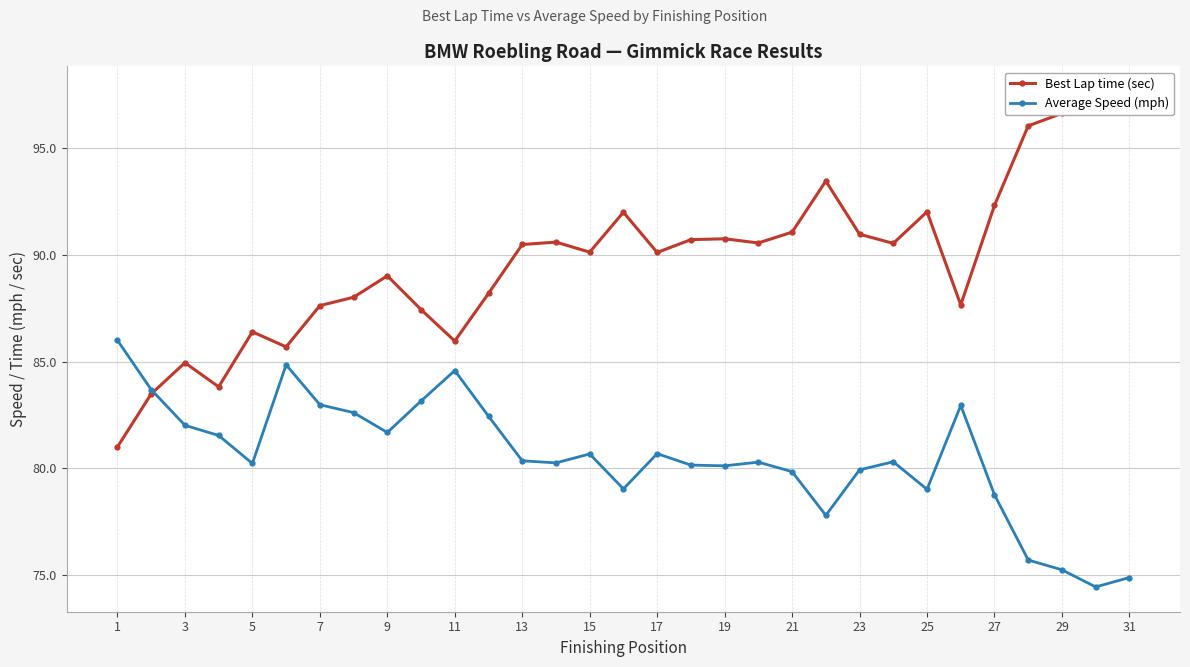

Rank the series by their average value, from highest to lowest.

Best Lap time (sec), Average Speed (mph)